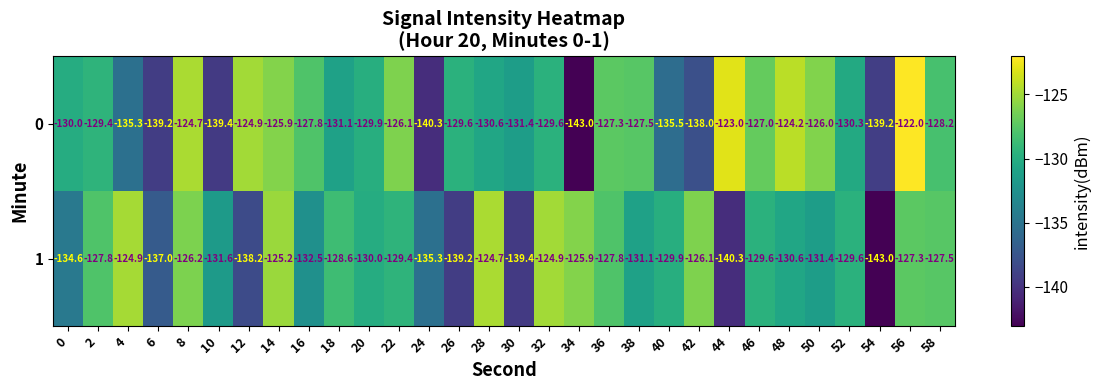

The value of 1 at 34 is -195.2. True or false?

False